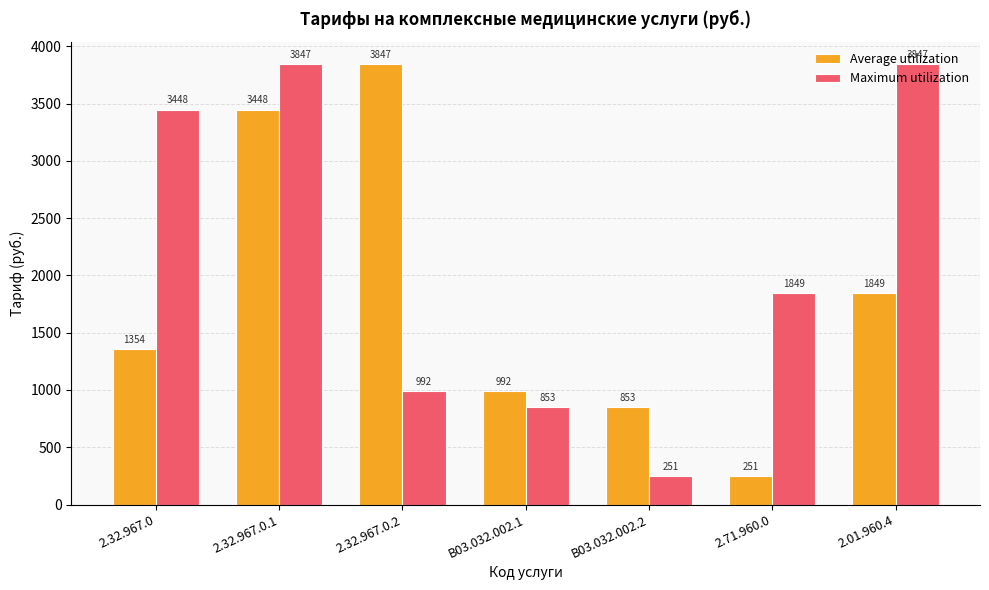

Reading left to right, list all the values displayed in this chart.

Average utilization: 2.32.967.0=1354	2.32.967.0.1=3448	2.32.967.0.2=3847	B03.032.002.1=992	B03.032.002.2=853	2.71.960.0=251	2.01.960.4=1849
Maximum utilization: 2.32.967.0=3448	2.32.967.0.1=3847	2.32.967.0.2=992	B03.032.002.1=853	B03.032.002.2=251	2.71.960.0=1849	2.01.960.4=3847